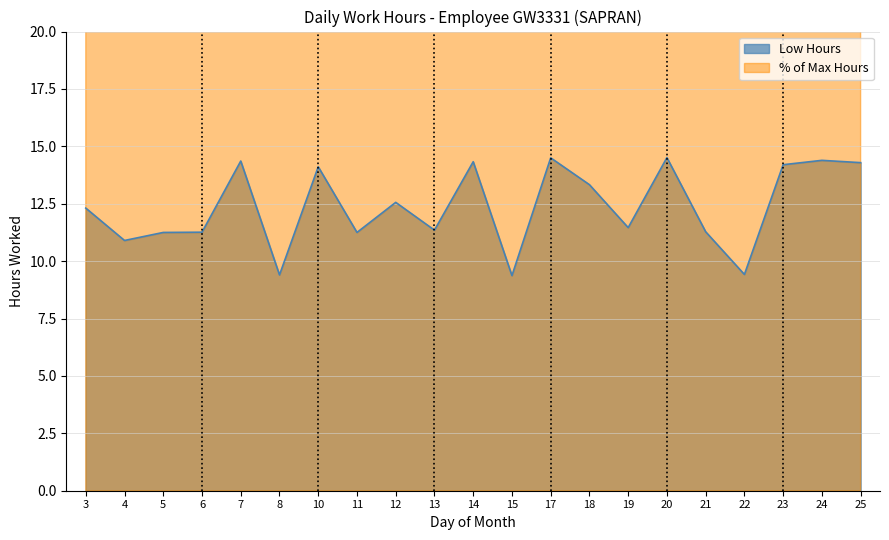

Is it true that the value at 6 is 4.3?

False